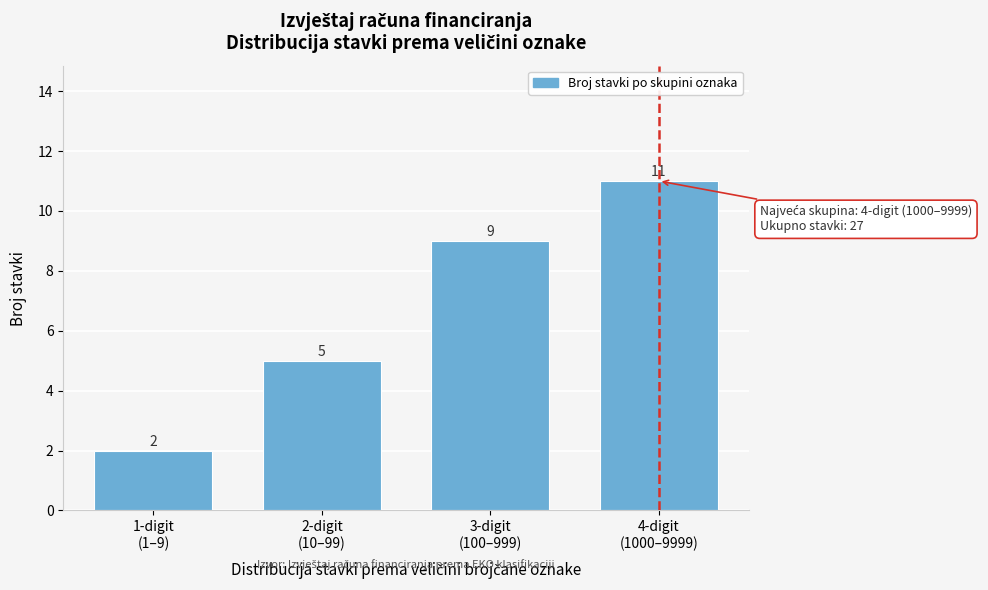

Reading left to right, transcribe all the data shown in this chart.

2	5	9	11